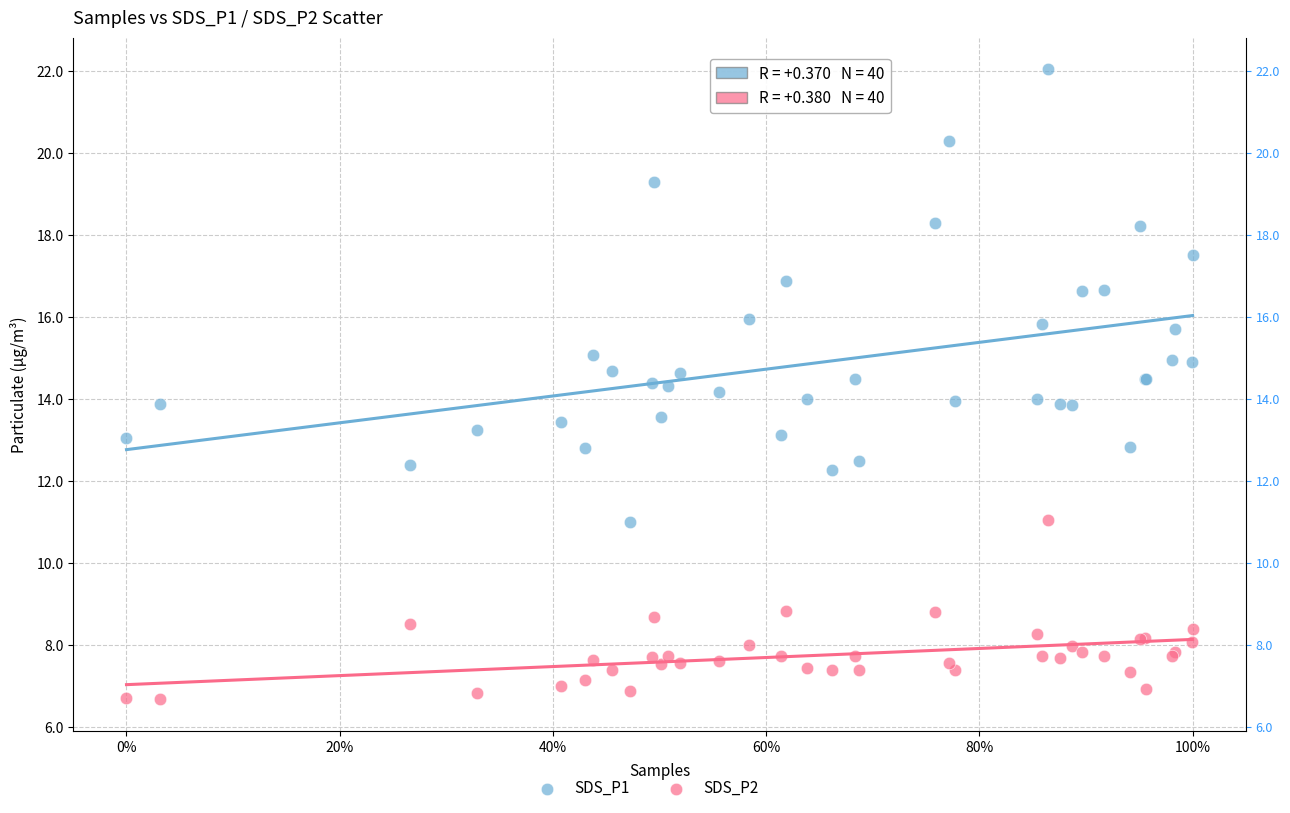

Which series has the widest spread of Y values?

SDS_P1